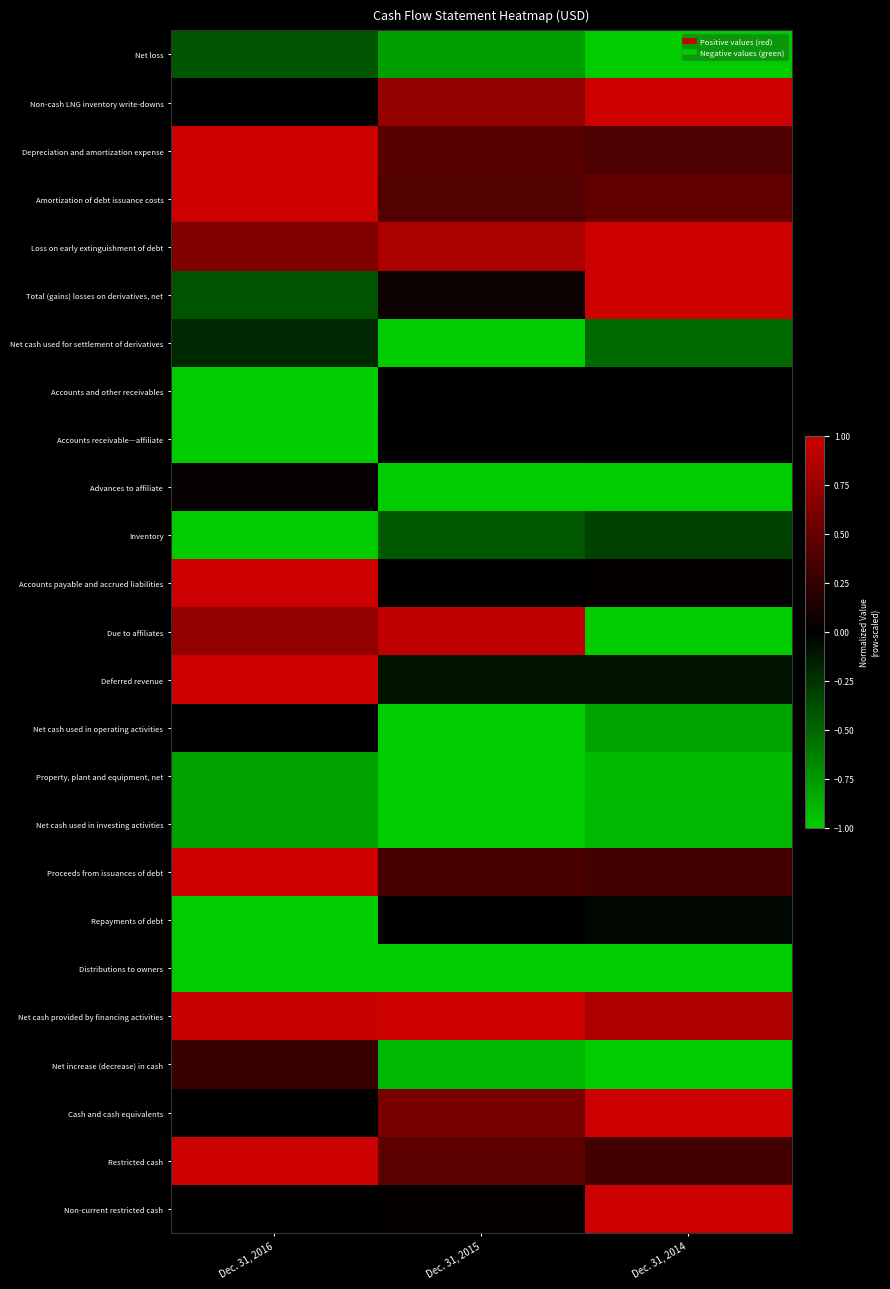

Reading left to right, list all the values displayed in this chart.

Net loss: Dec. 31, 2016=-0.4	Dec. 31, 2015=-0.8	Dec. 31, 2014=-1.0
Non-cash LNG inventory write-downs: Dec. 31, 2016=0.0	Dec. 31, 2015=0.7	Dec. 31, 2014=1.0
Depreciation and amortization expense: Dec. 31, 2016=1.0	Dec. 31, 2015=0.4	Dec. 31, 2014=0.4
Amortization of debt issuance costs: Dec. 31, 2016=1.0	Dec. 31, 2015=0.4	Dec. 31, 2014=0.5
Loss on early extinguishment of debt: Dec. 31, 2016=0.6	Dec. 31, 2015=0.8	Dec. 31, 2014=1.0
Total (gains) losses on derivatives, net: Dec. 31, 2016=-0.4	Dec. 31, 2015=0.1	Dec. 31, 2014=1.0
Net cash used for settlement of derivatives: Dec. 31, 2016=-0.2	Dec. 31, 2015=-1.0	Dec. 31, 2014=-0.5
Accounts and other receivables: Dec. 31, 2016=-1.0	Dec. 31, 2015=0.0	Dec. 31, 2014=-0.0
Accounts receivable—affiliate: Dec. 31, 2016=-1.0	Dec. 31, 2015=0.0	Dec. 31, 2014=-0.0
Advances to affiliate: Dec. 31, 2016=0.0	Dec. 31, 2015=-1.0	Dec. 31, 2014=-1.0
Inventory: Dec. 31, 2016=-1.0	Dec. 31, 2015=-0.4	Dec. 31, 2014=-0.3
Accounts payable and accrued liabilities: Dec. 31, 2016=1.0	Dec. 31, 2015=-0.0	Dec. 31, 2014=0.0
Due to affiliates: Dec. 31, 2016=0.7	Dec. 31, 2015=0.9	Dec. 31, 2014=-1.0
Deferred revenue: Dec. 31, 2016=1.0	Dec. 31, 2015=-0.1	Dec. 31, 2014=-0.1
Net cash used in operating activities: Dec. 31, 2016=-0.0	Dec. 31, 2015=-1.0	Dec. 31, 2014=-0.8
Property, plant and equipment, net: Dec. 31, 2016=-0.8	Dec. 31, 2015=-1.0	Dec. 31, 2014=-0.9
Net cash used in investing activities: Dec. 31, 2016=-0.8	Dec. 31, 2015=-1.0	Dec. 31, 2014=-0.9
Proceeds from issuances of debt: Dec. 31, 2016=1.0	Dec. 31, 2015=0.4	Dec. 31, 2014=0.3
Repayments of debt: Dec. 31, 2016=-1.0	Dec. 31, 2015=0.0	Dec. 31, 2014=-0.0
Distributions to owners: Dec. 31, 2016=-1.0	Dec. 31, 2015=-1.0	Dec. 31, 2014=-1.0
Net cash provided by financing activities: Dec. 31, 2016=1.0	Dec. 31, 2015=1.0	Dec. 31, 2014=0.9
Net increase (decrease) in cash: Dec. 31, 2016=0.3	Dec. 31, 2015=-0.9	Dec. 31, 2014=-1.0
Cash and cash equivalents: Dec. 31, 2016=0.0	Dec. 31, 2015=0.6	Dec. 31, 2014=1.0
Restricted cash: Dec. 31, 2016=1.0	Dec. 31, 2015=0.5	Dec. 31, 2014=0.3
Non-current restricted cash: Dec. 31, 2016=0.0	Dec. 31, 2015=0.0	Dec. 31, 2014=1.0